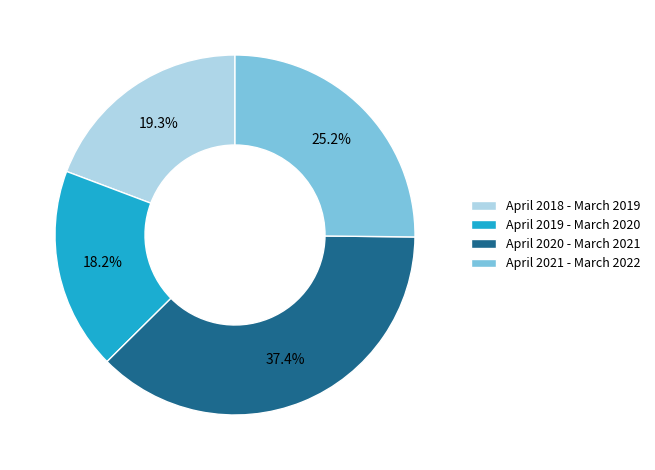

Which category has the biggest portion of the pie?

April 2020 - March 2021